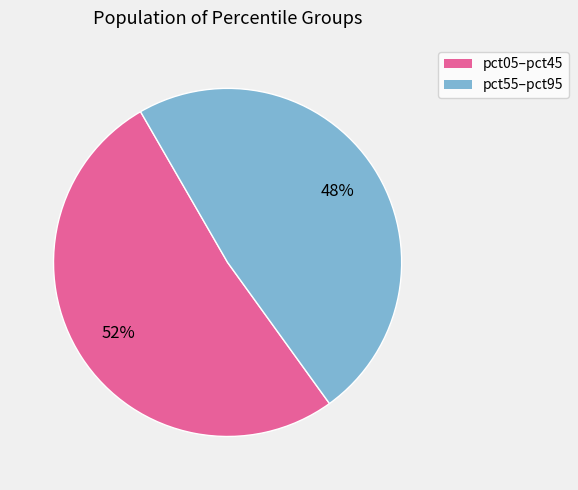

To the nearest percent, what is the average slice percentage?

50%